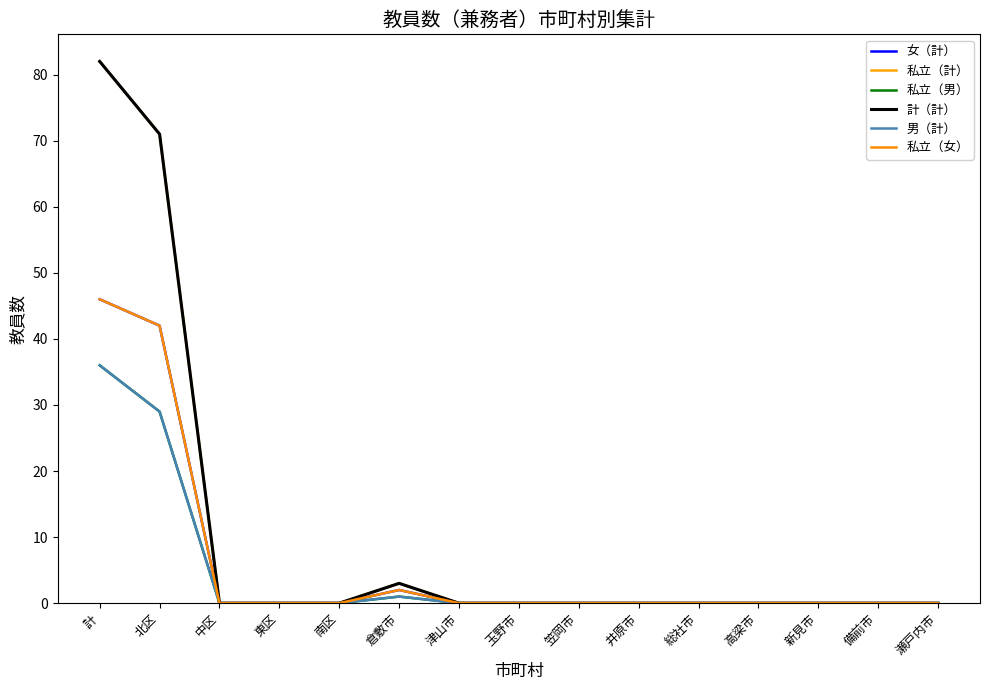

Is this an area chart (filled region under the line)?

No